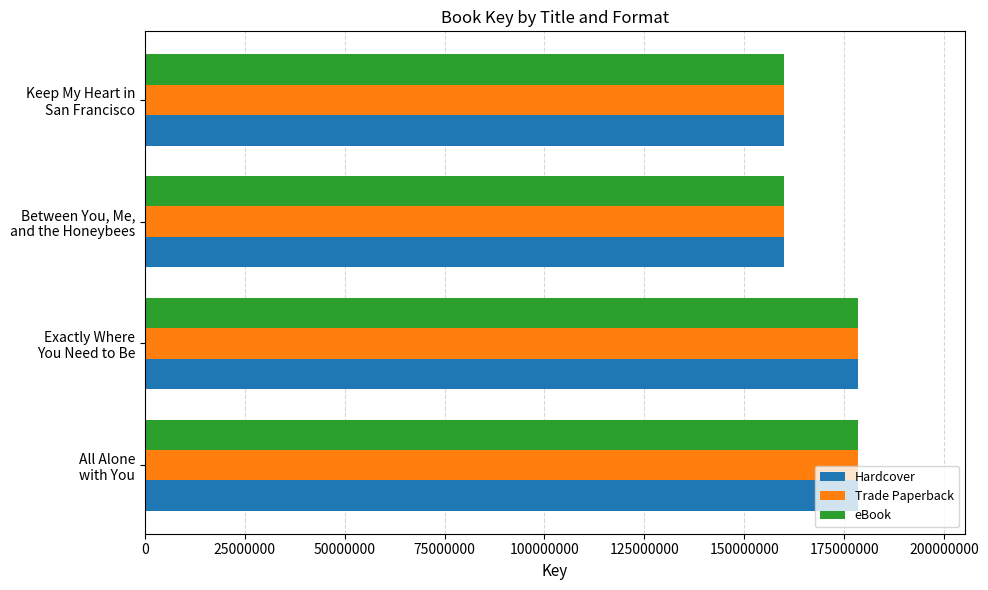

What is the minimum value for Hardcover?

159896676